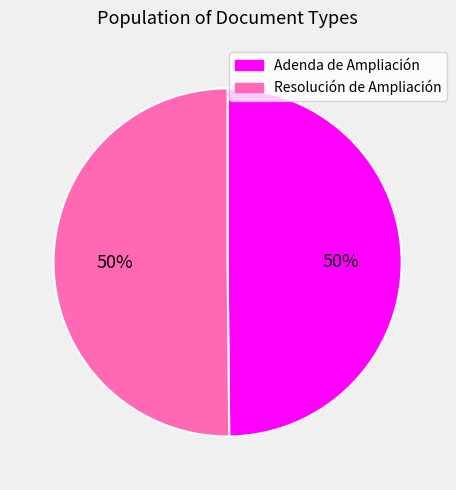

The Resolución de Ampliación slice represents 36% of the pie. True or false?

False